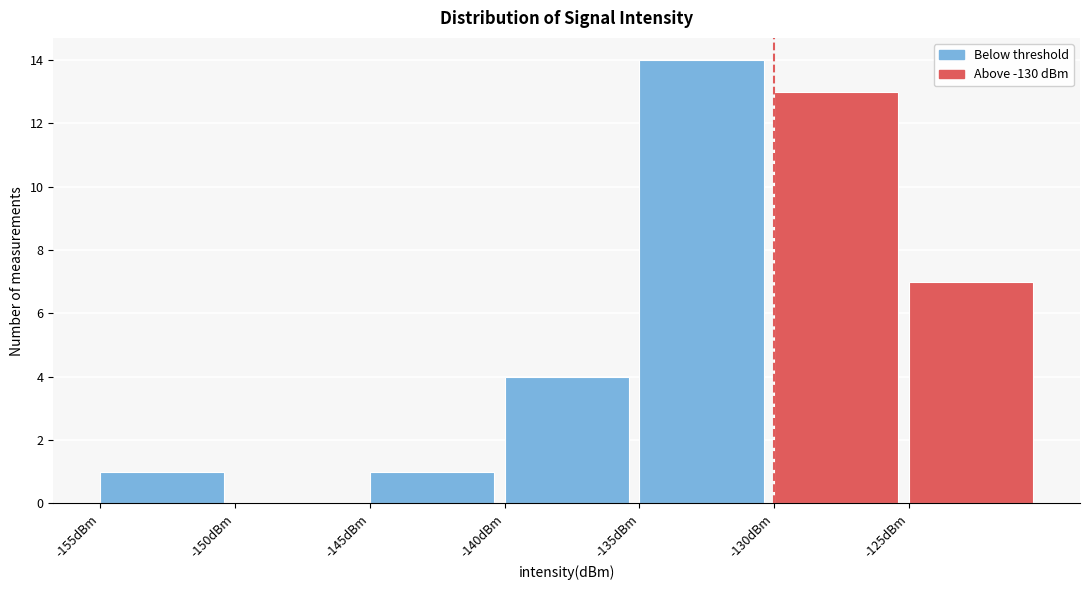

Reading left to right, list every bar in this chart as the range it spans on the x-axis followed by its height. The values are not printed on the chart, so give them approximately, as read against the axis.

-155 to -150: 1
-150 to -145: 0
-145 to -140: 1
-140 to -135: 4
-135 to -130: 14
-130 to -125: 13
-125 to -120: 7